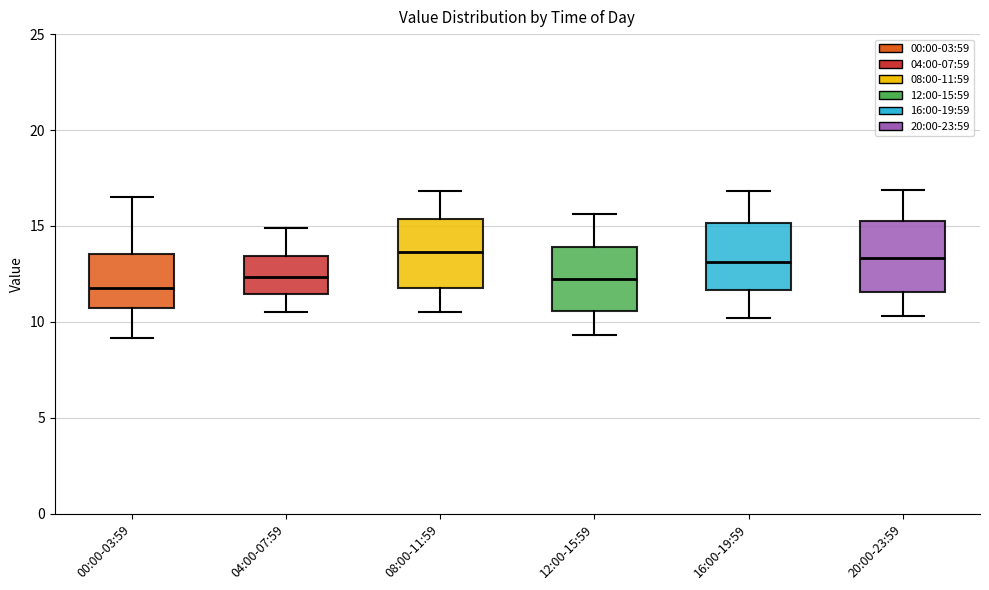

Reading left to right, transcribe this box plot: for each box, give where its median line is, the range the box spans, and where its two whiskers end, as read against the y-axis. The values are not printed on the chart, so give them approximately, as read against the axis.

00:00-03:59: median 12.0, box 10.5 to 13.5, whiskers 9.0 to 16.5
04:00-07:59: median 12.5, box 11.5 to 13.5, whiskers 10.5 to 15.0
08:00-11:59: median 13.5, box 12.0 to 15.5, whiskers 10.5 to 17.0
12:00-15:59: median 12.5, box 10.5 to 14.0, whiskers 9.5 to 15.5
16:00-19:59: median 13.0, box 11.5 to 15.0, whiskers 10.0 to 17.0
20:00-23:59: median 13.5, box 11.5 to 15.5, whiskers 10.5 to 17.0